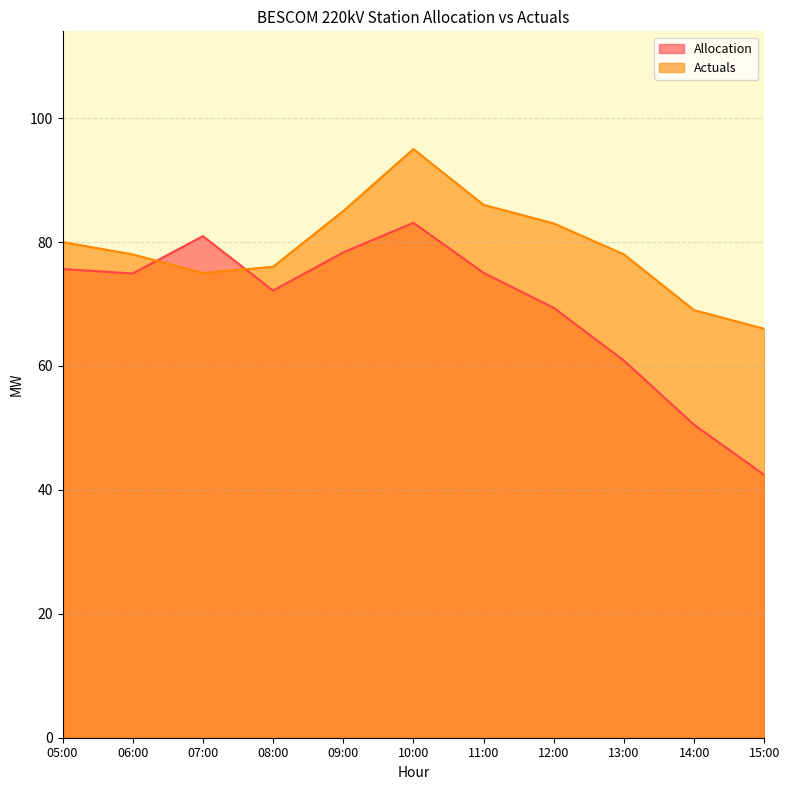

What is the sum of all Allocation values?

763.3